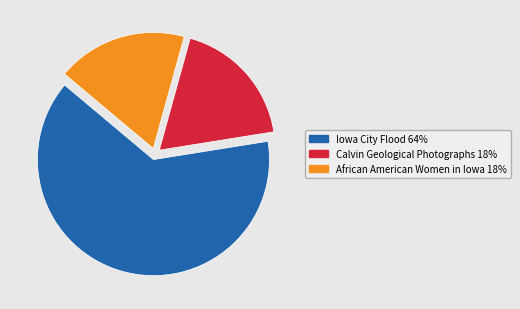

Does any single category account for the majority?

Yes